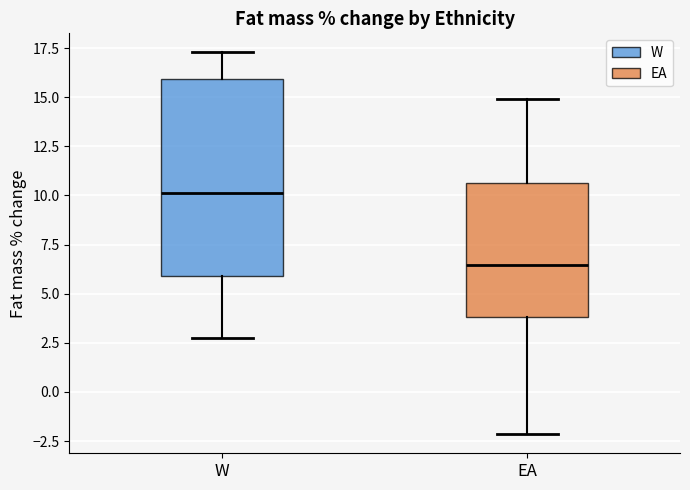

Reading left to right, read every box against the y-axis: the position of its median line, the range the box covers, and the ends of its whiskers. The values are not printed on the chart, so give them approximately, as read against the axis.

W: median 10.0, box 6.0 to 16.0, whiskers 2.5 to 17.5
EA: median 6.5, box 4.0 to 10.5, whiskers -2.0 to 15.0